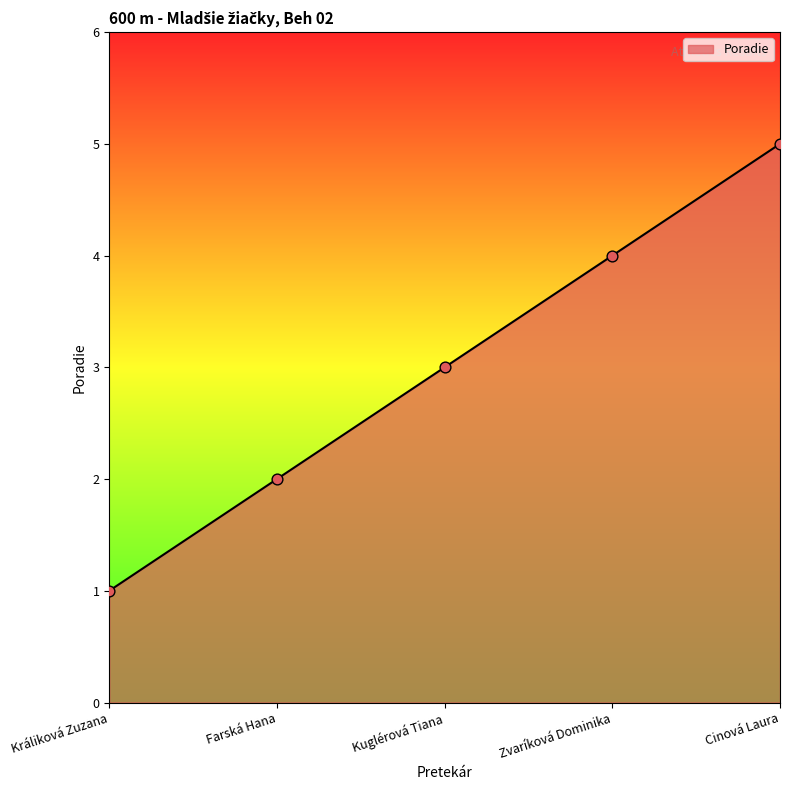

Between Farská Hana and Kuglérová Tiana, which is larger?

Kuglérová Tiana